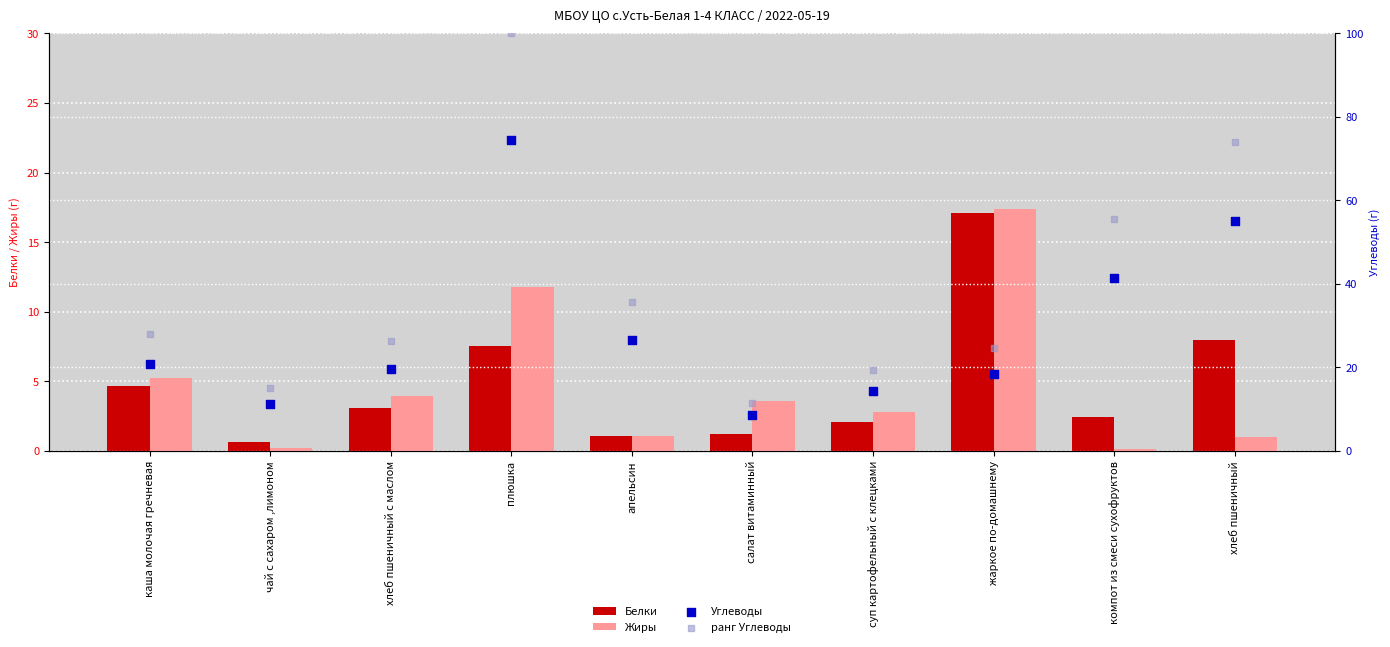

Which series reaches the maximum Y coordinate?

ранг Углеводы